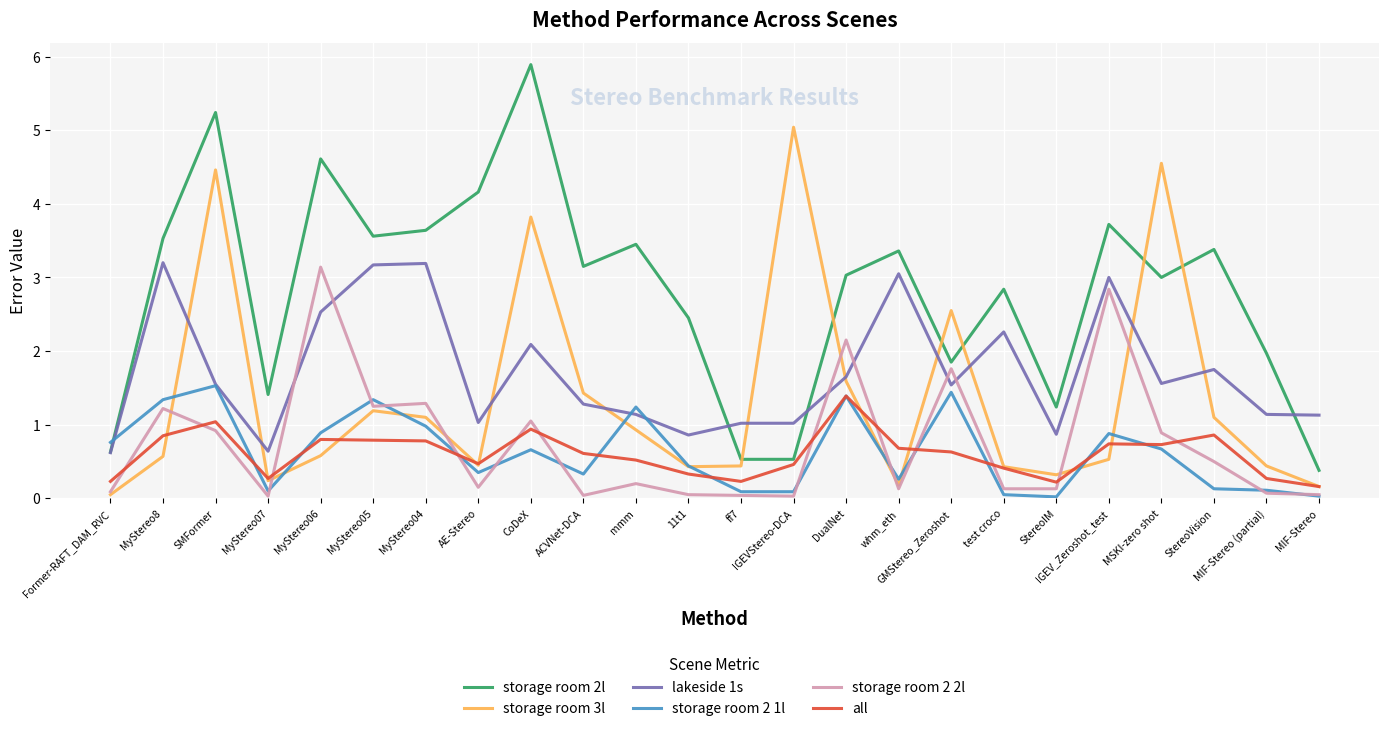

The all series shows 0.4 at test croco. True or false?

True